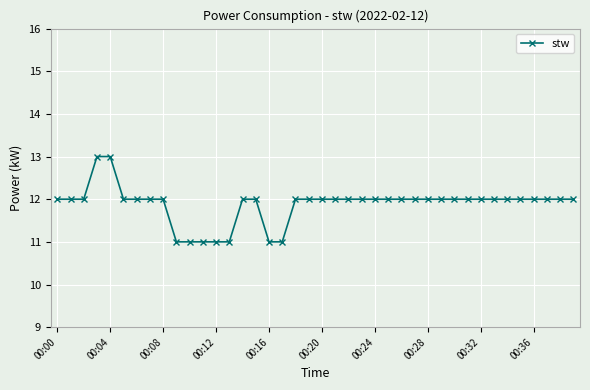

What is the smallest value displayed?

11